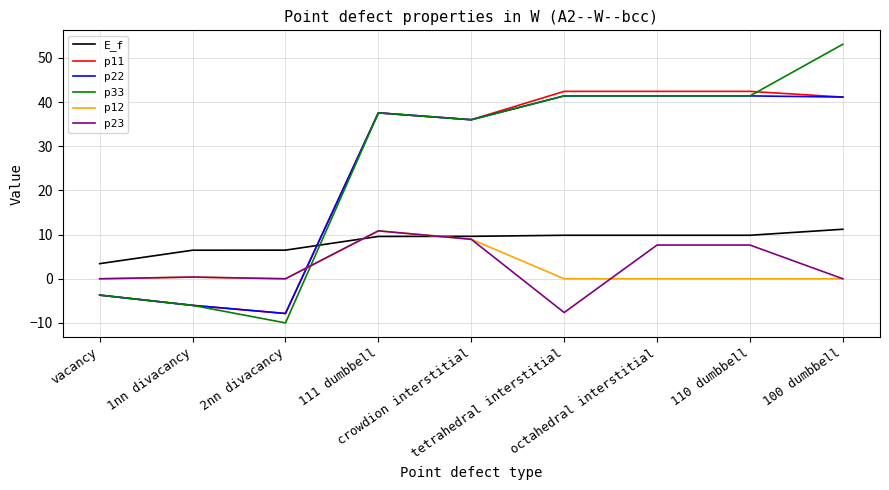

What is the difference between the p11 values at 100 dumbbell and 1nn divacancy?

47.1